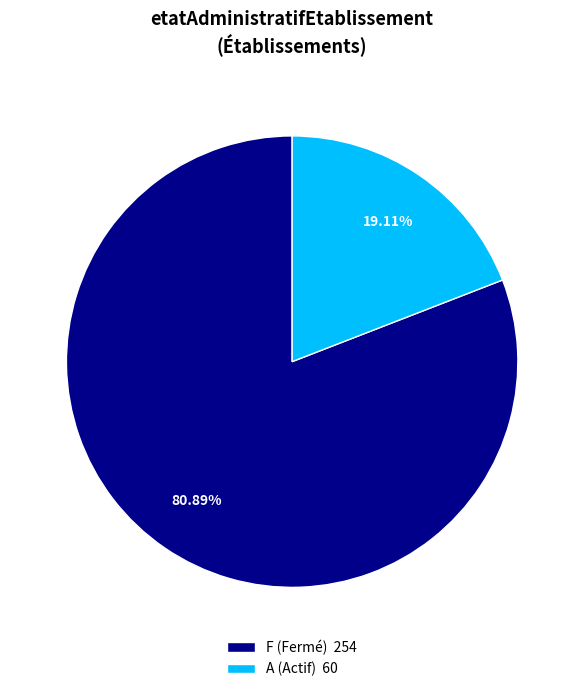

Does F (Fermé) 254 represent more than half of the total?

Yes